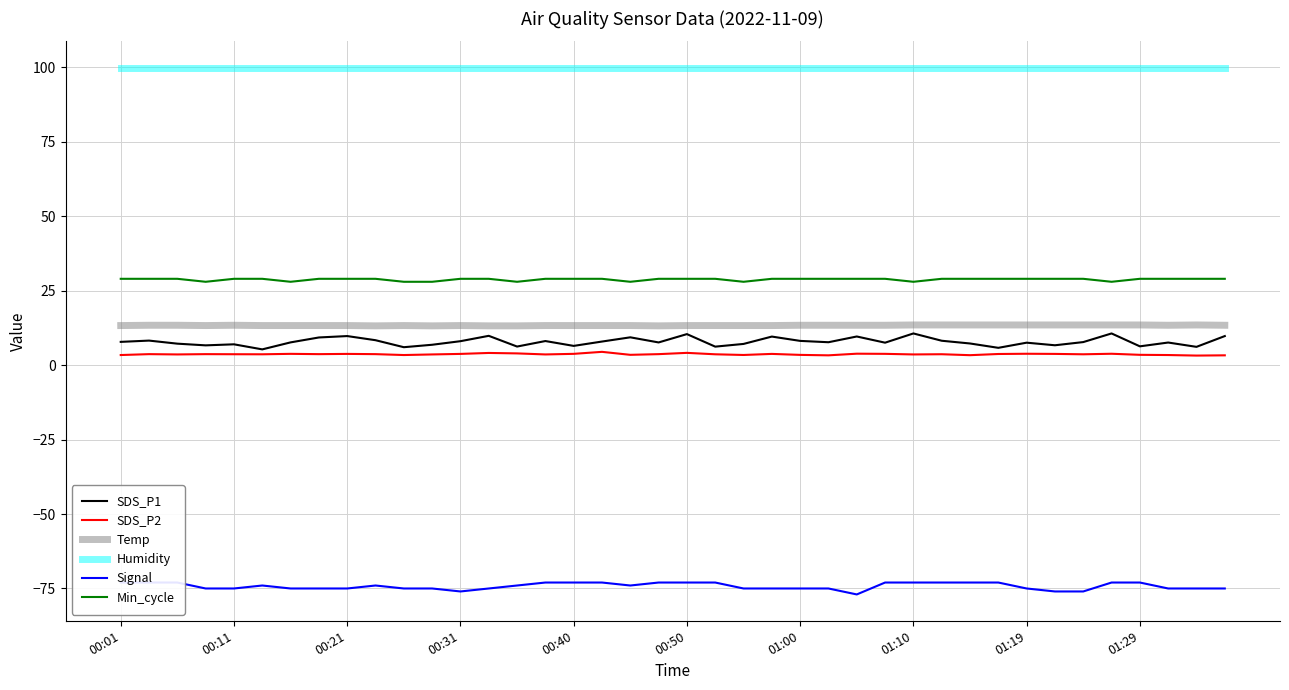

At which label does Humidity reach its minimum?

00:01